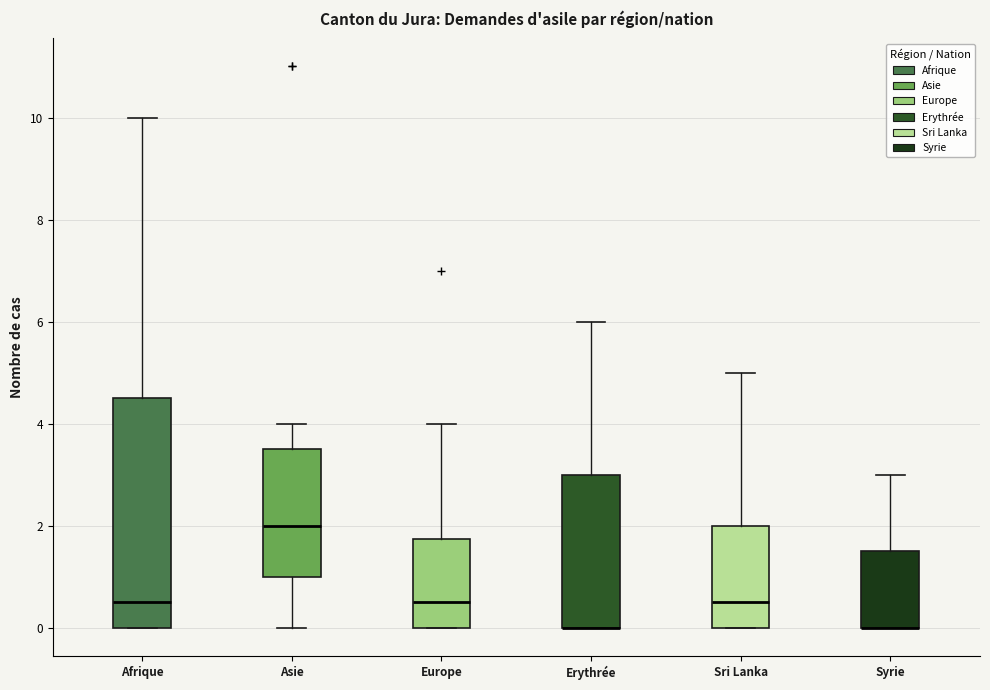

Comparing the boxes themselves (not the whiskers), which one is the tallest?

Afrique